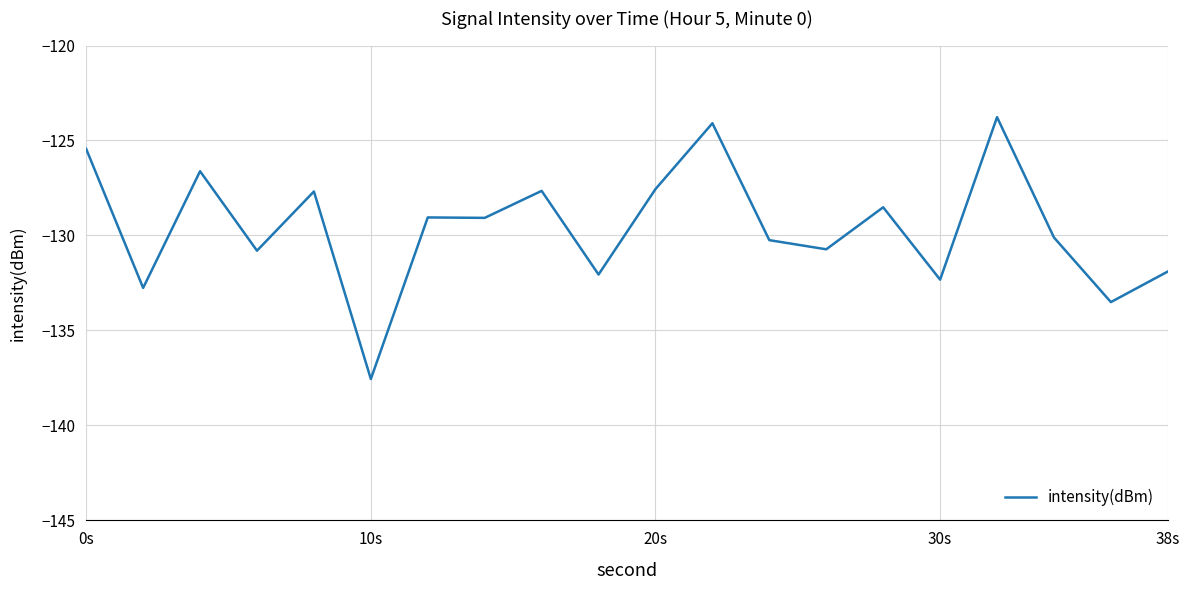

True or false: there are more than 0 points higher than both neighbors.

True